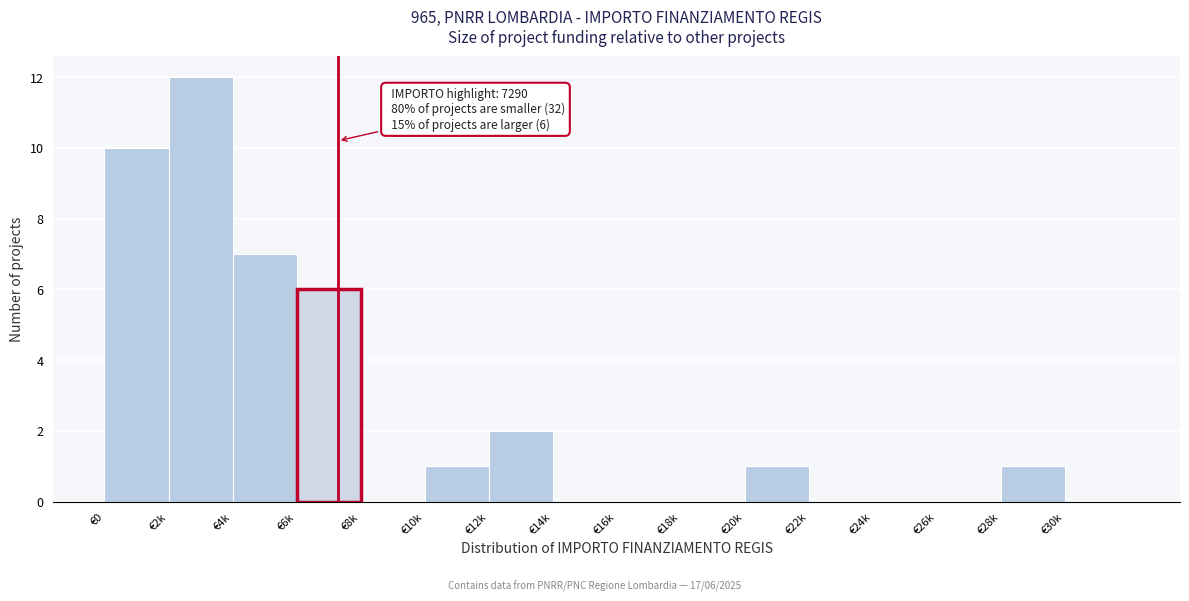

Reading left to right, what are all the values shown in this chart?

€0=10	€2k=12	€4k=7	€6k=6	€8k=0	€10k=1	€12k=2	€14k=0	€16k=0	€18k=0	€20k=1	€22k=0	€24k=0	€26k=0	€28k=1	€30k=0